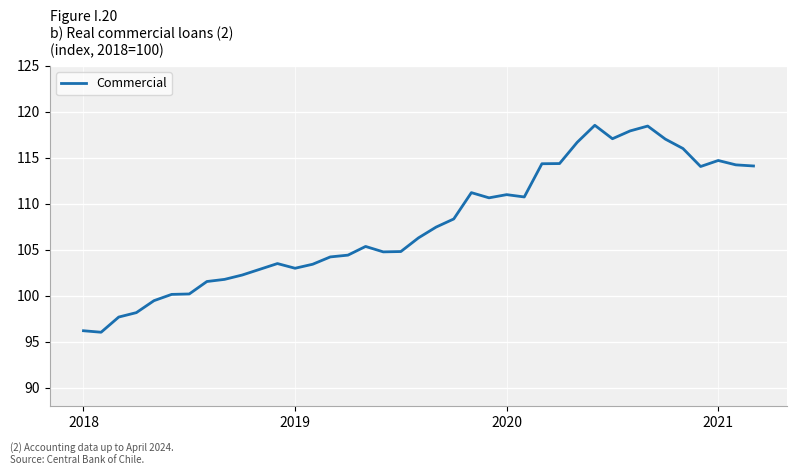

What is the difference between the maximum and minimum values?

22.5